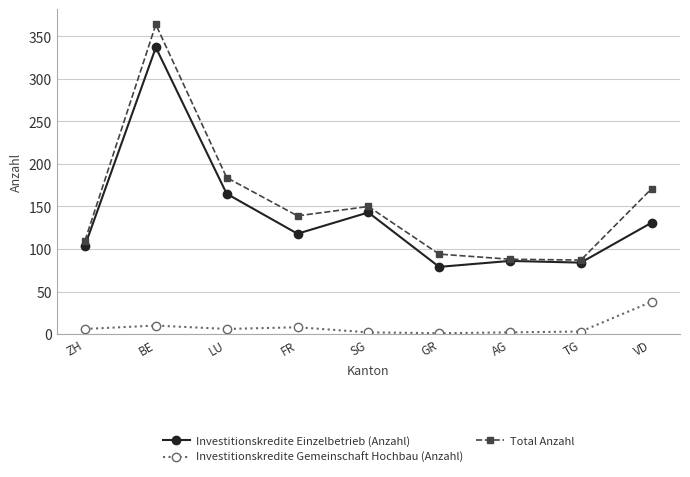

What is the label of the 7th point from the right?

LU